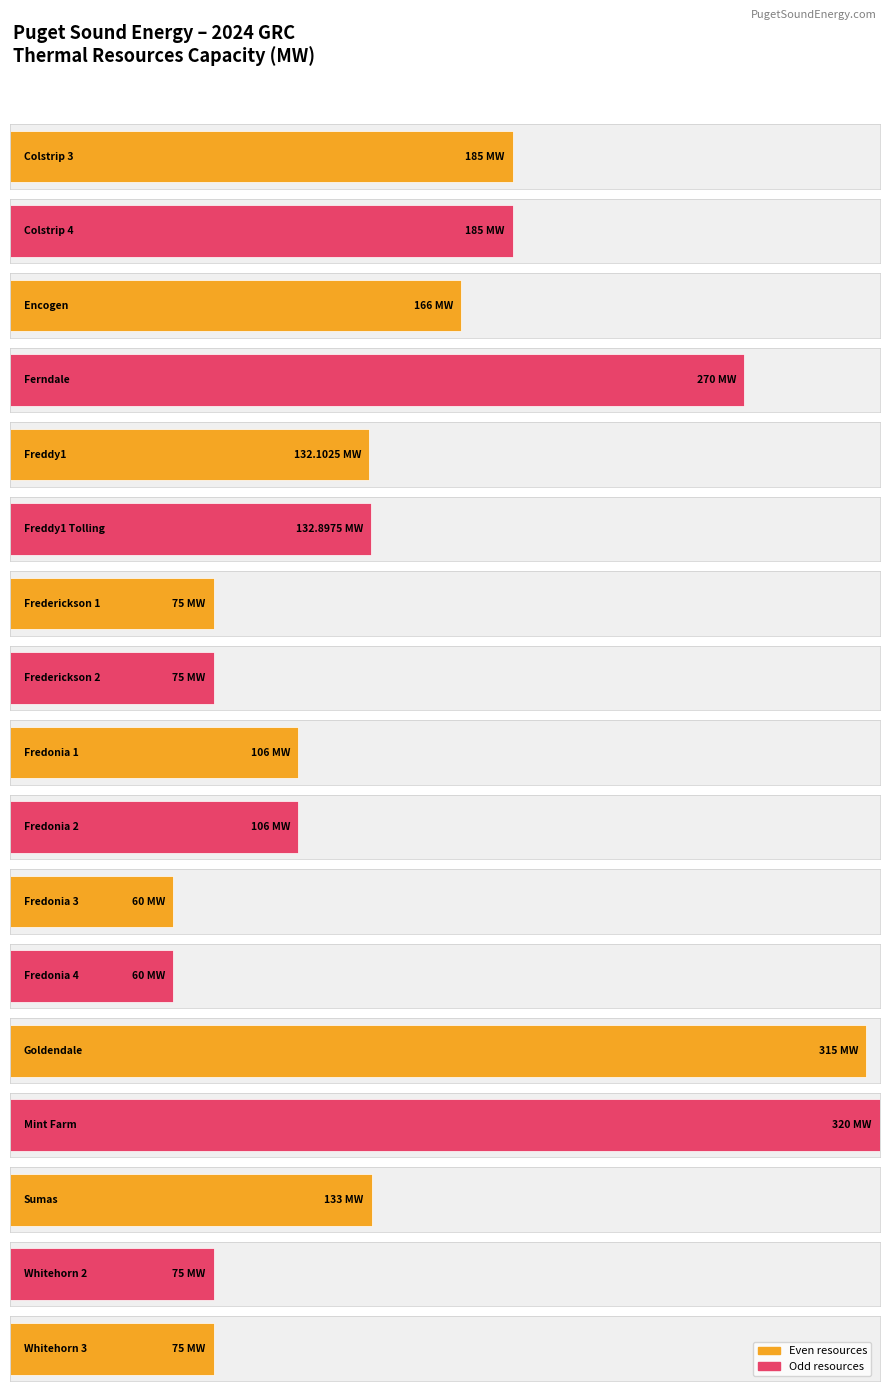

How many values exceed 132?

9